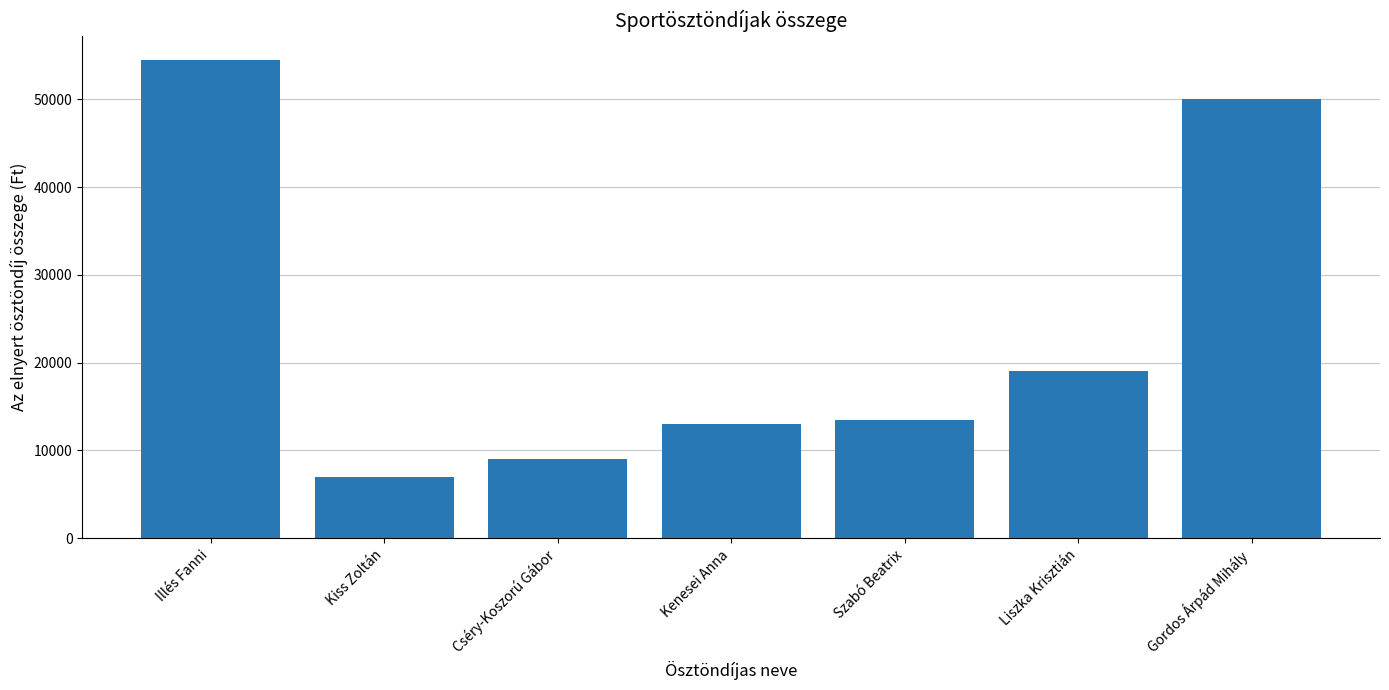

Is it true that the value at Kiss Zoltán is 7000?

True